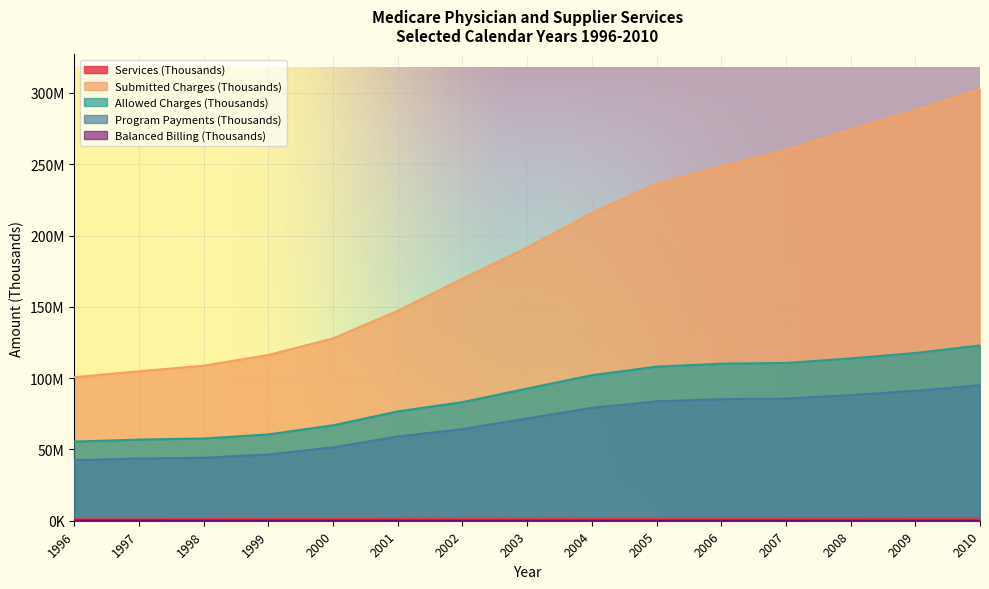

Reading right to left, list all the values displayed in this chart.

Services (Thousands): 1857482	1826304	1798520	1766037	1766733	1766256	1662332	1573445	1481154	1340531	1252280	1200603	1162469	1106604	1130934
Submitted Charges (Thousands): 302709508	287934772	274355179	259930435	248447505	236285951	215840889	191593731	169663267	147219411	127853210	116249395	108718353	104830651	100648030
Allowed Charges (Thousands): 122904370	117586191	113804294	110633862	110135017	108052939	102067747	92638665	83181299	76672497	66911902	60563267	57656483	56896798	55500815
Program Payments (Thousands): 95036813	91115719	88112583	85628319	85218098	83747781	79178272	71733844	64253710	59113949	51456747	46487527	44171579	43620311	42514806
Balanced Billing (Thousands): 41083	46083	46980	51039	56350	61459	63625	64560	64359	70241	72884	76730	82958	101513	121195